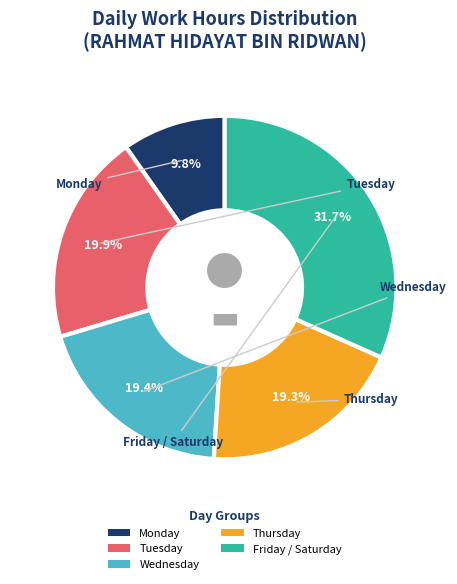

To the nearest percent, what is the average slice percentage?

20%